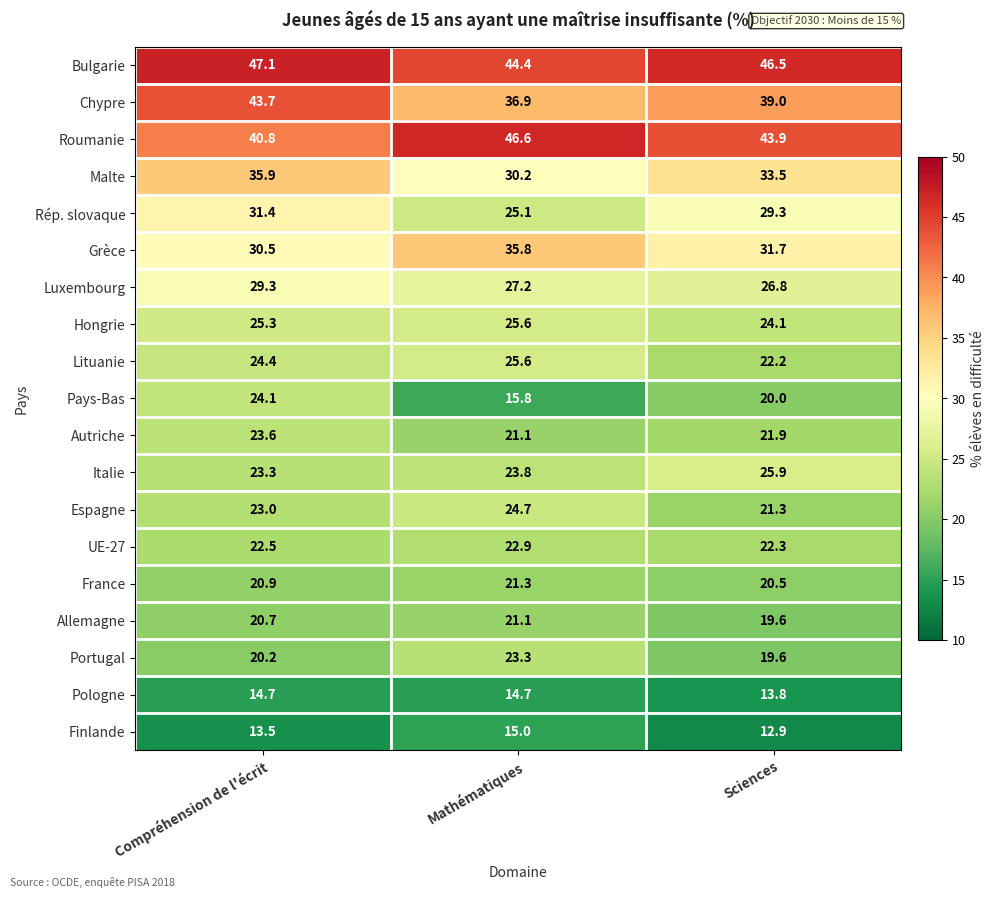

Which series has the widest spread of values?

Pays-Bas